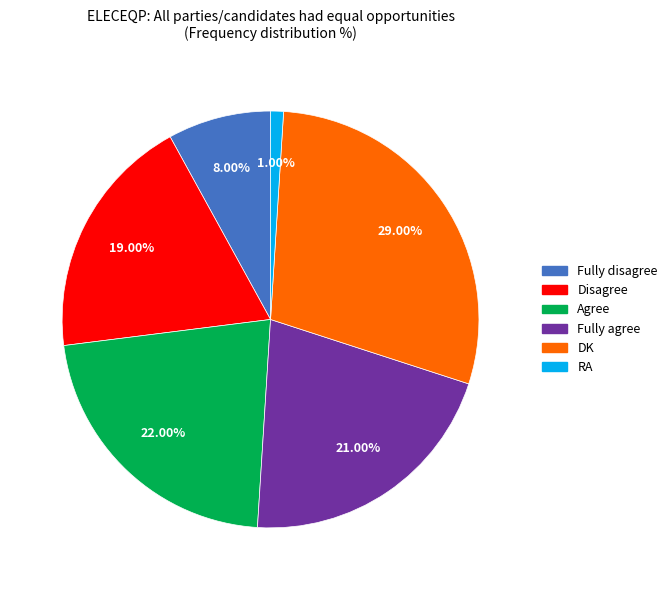

To the nearest percent, what is the combined percentage of Disagree and RA?

20%